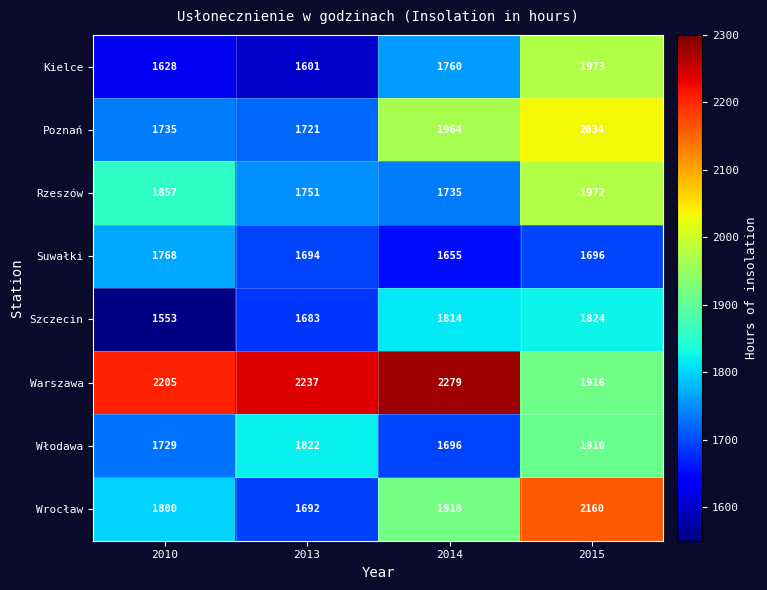

What is the maximum value shown in the chart?

2279